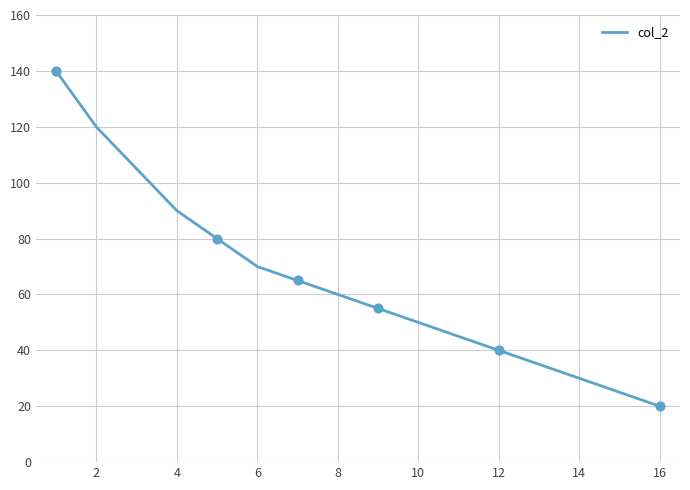

What is the minimum value shown in the chart?

20